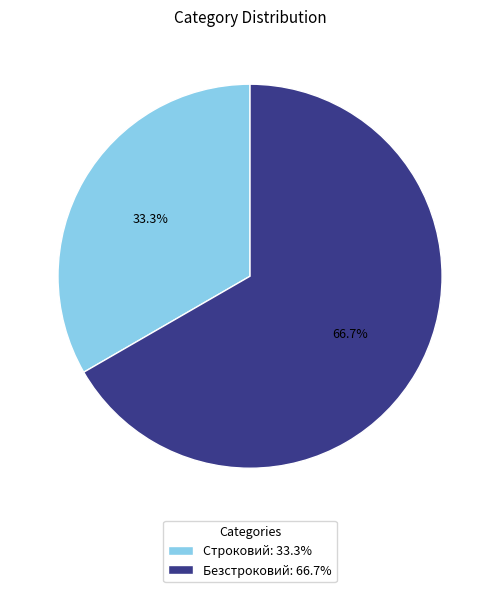

True or false: Безстроковий accounts for 67% of the total.

True